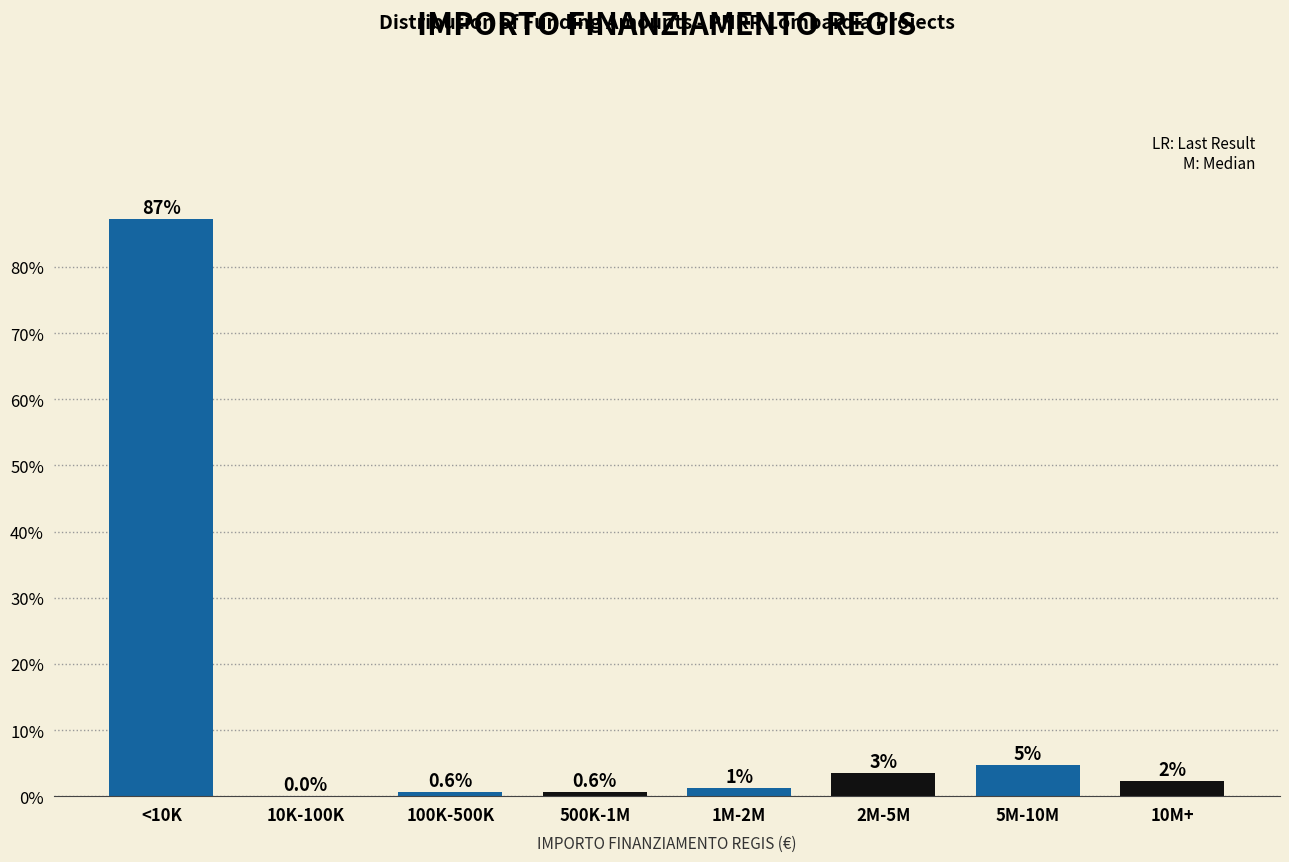

True or false: the data shows 87.2 at <10K.

True